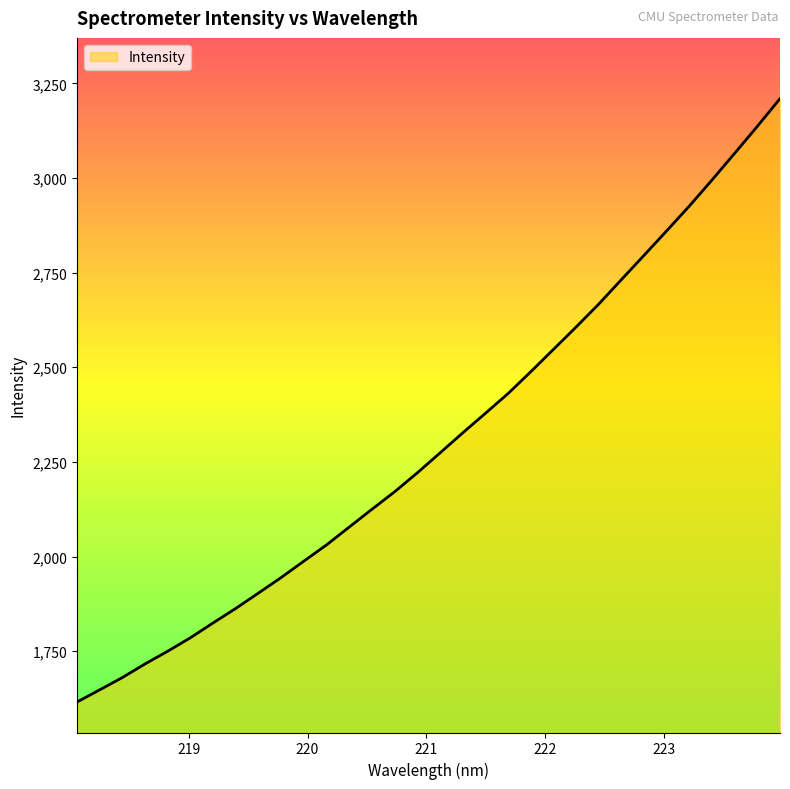

What is the smallest value displayed?

1615.9